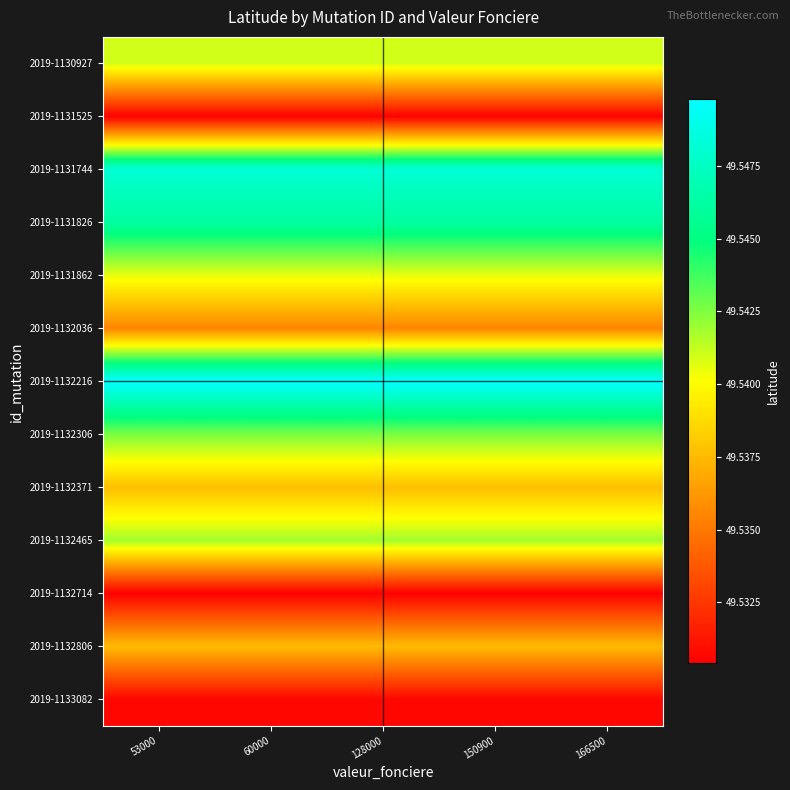

Between 53000 and 128000, which is larger?

53000